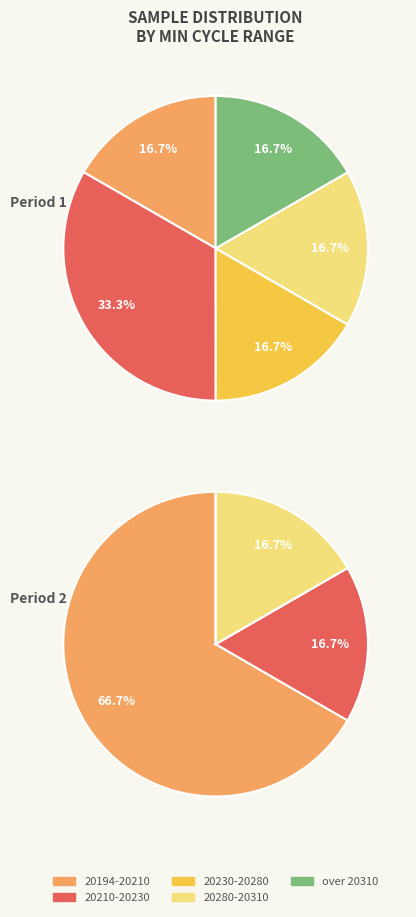

Is the sum of 28/20202 and 28/20213 greater than half?

No